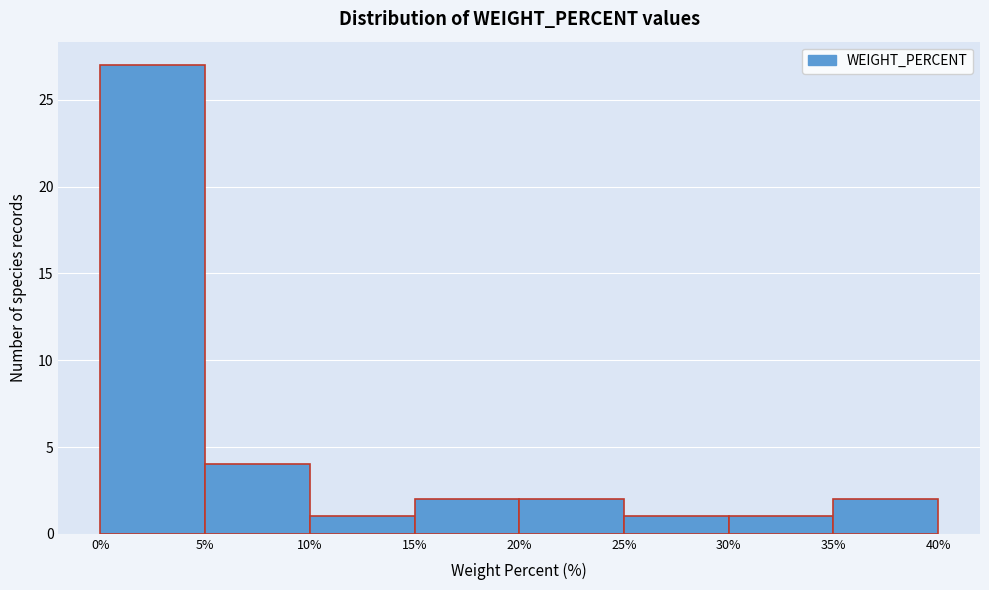

Reading left to right, list every bar in this chart as the range it spans on the x-axis followed by its height. The values are not printed on the chart, so give them approximately, as read against the axis.

0% to 5%: 27
5% to 10%: 4
10% to 15%: 1
15% to 20%: 2
20% to 25%: 2
25% to 30%: 1
30% to 35%: 1
35% to 40%: 2